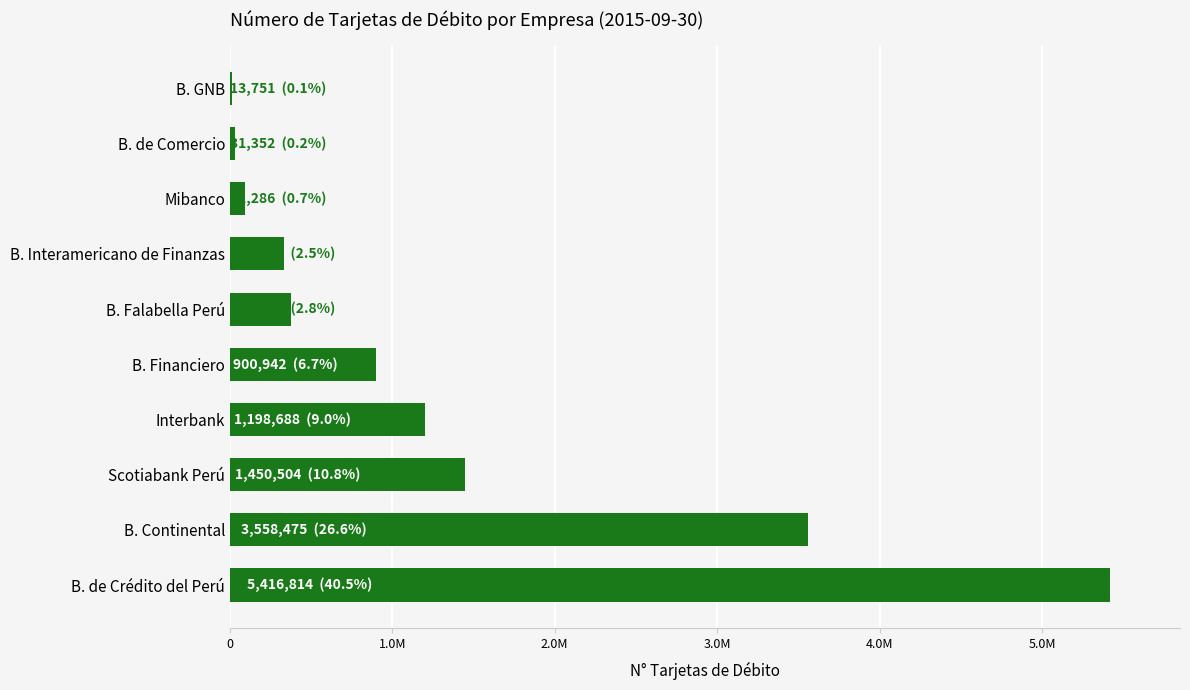

How many values are below 900942?

5